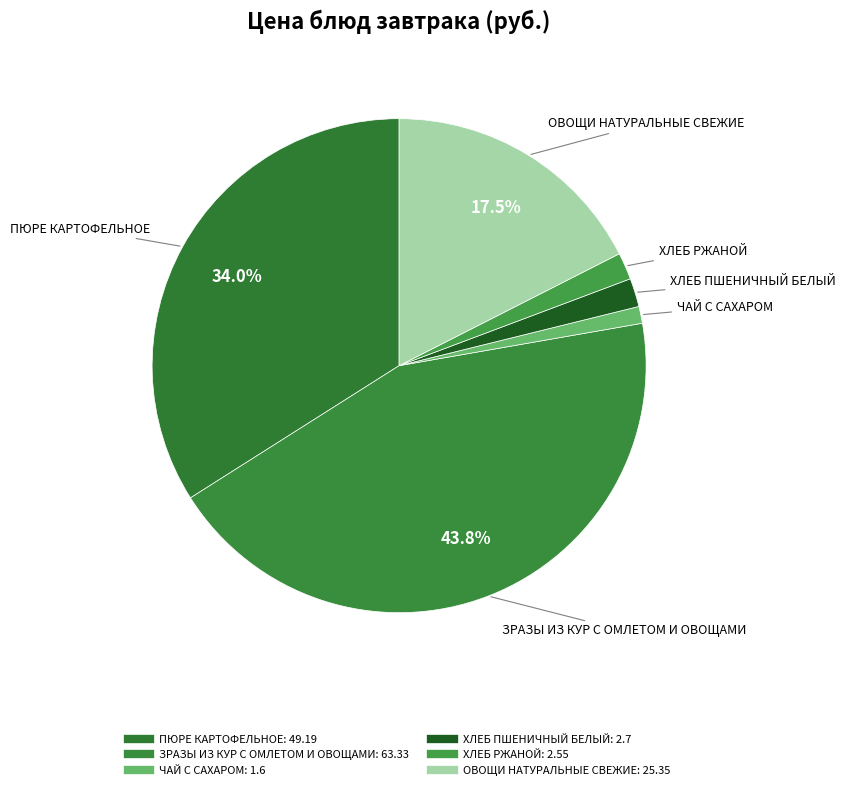

To the nearest percent, what is the average slice percentage?

17%